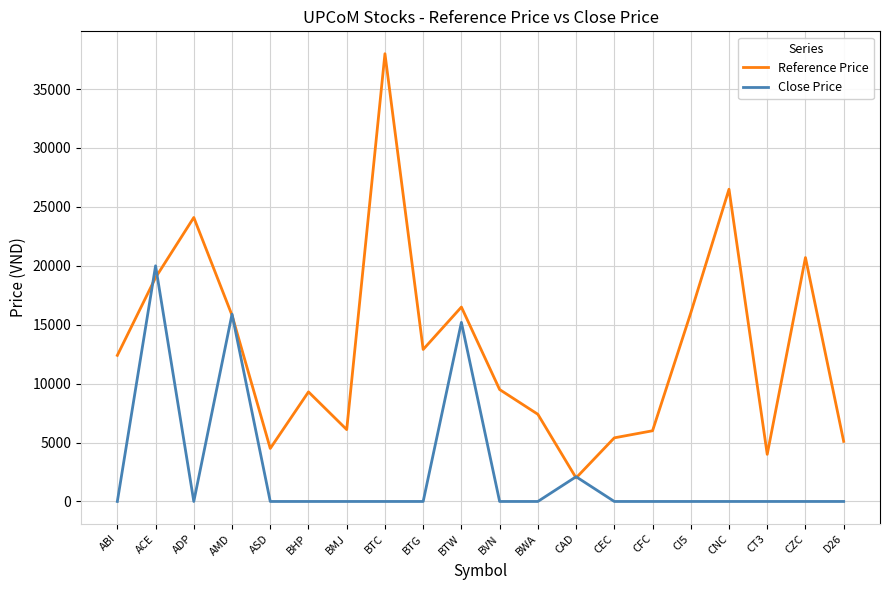

Which series has the largest range (max minus min)?

Reference Price